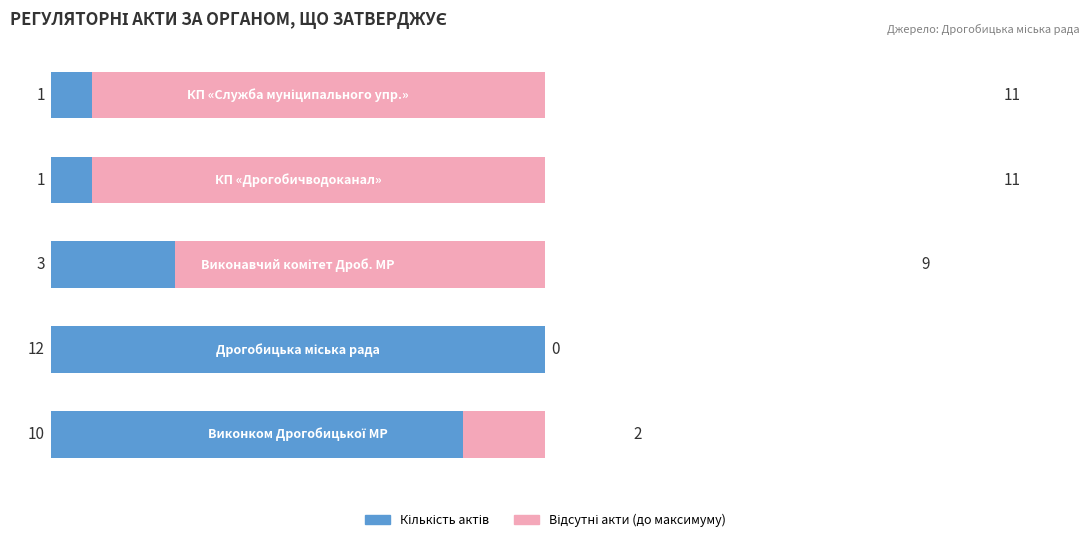

Reading right to left, list all the values displayed in this chart.

Кількість актів: 4=1	3=1	2=3	1=12	0=10
Відсутні акти: 4=11	3=11	2=9	1=0	0=2